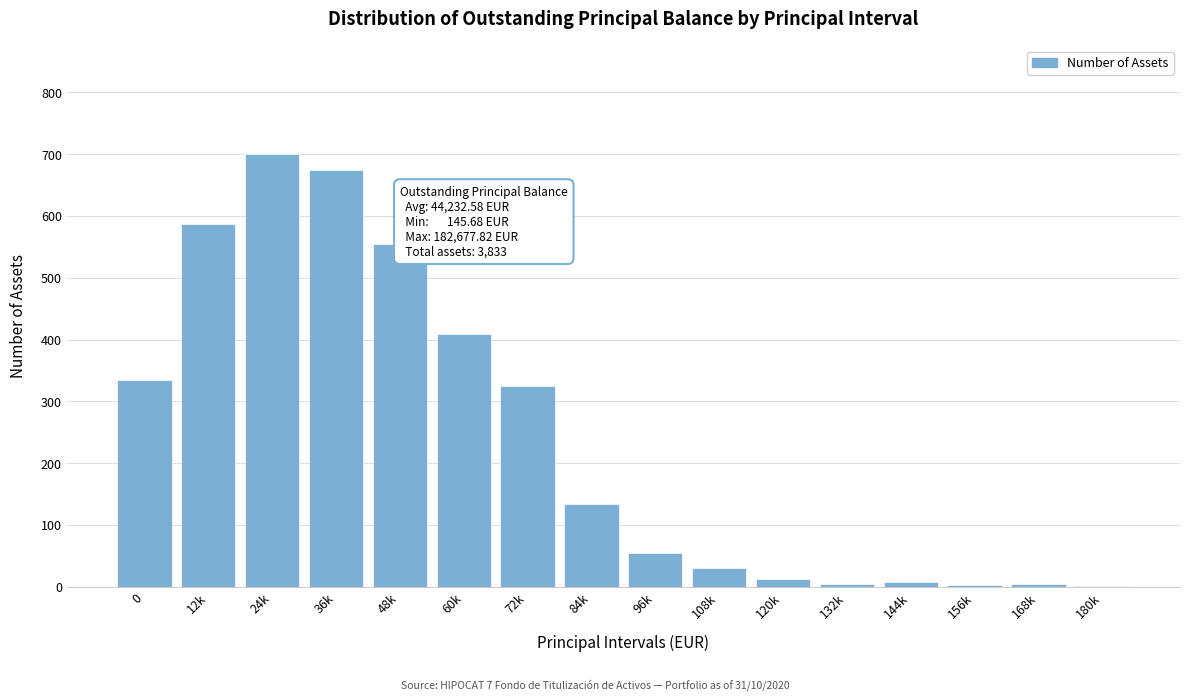

True or false: the data shows 58 at 84k.

False